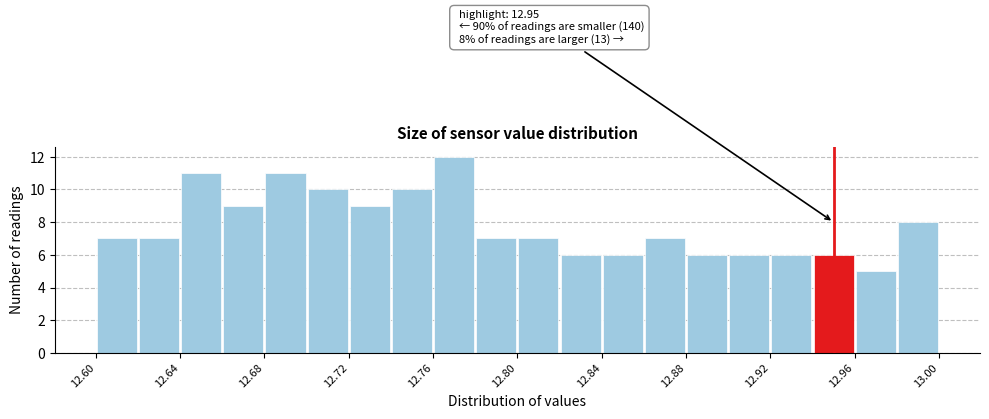

Over which range of the x-axis is the bar tallest?

12.76 to 12.78